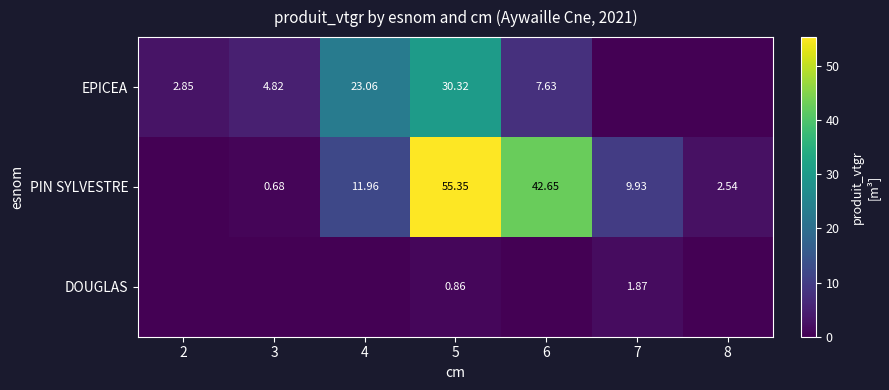

True or false: EPICEA has a value of 6.7 at 3.

False